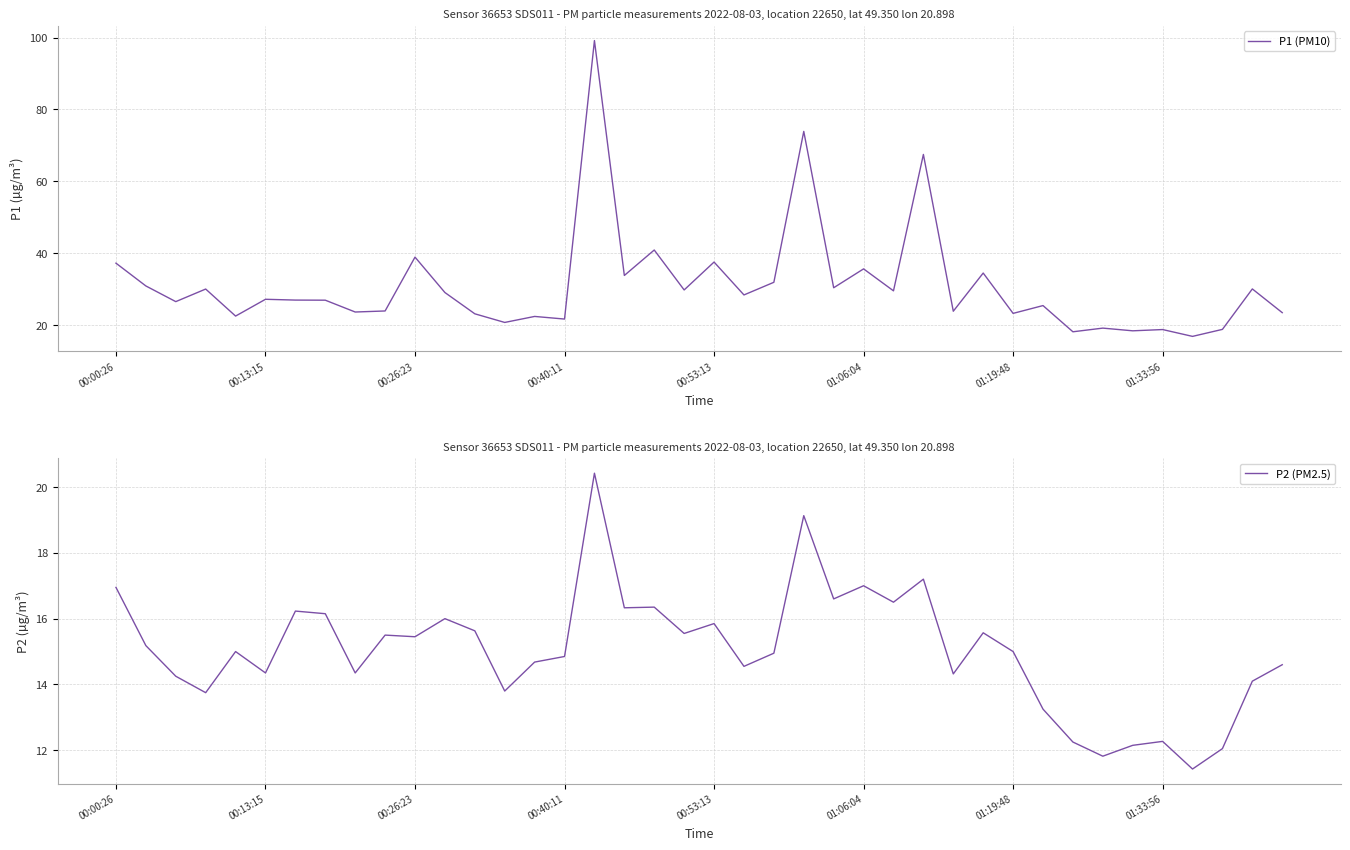

Which series has the largest total across all categories?

P1 (PM10)